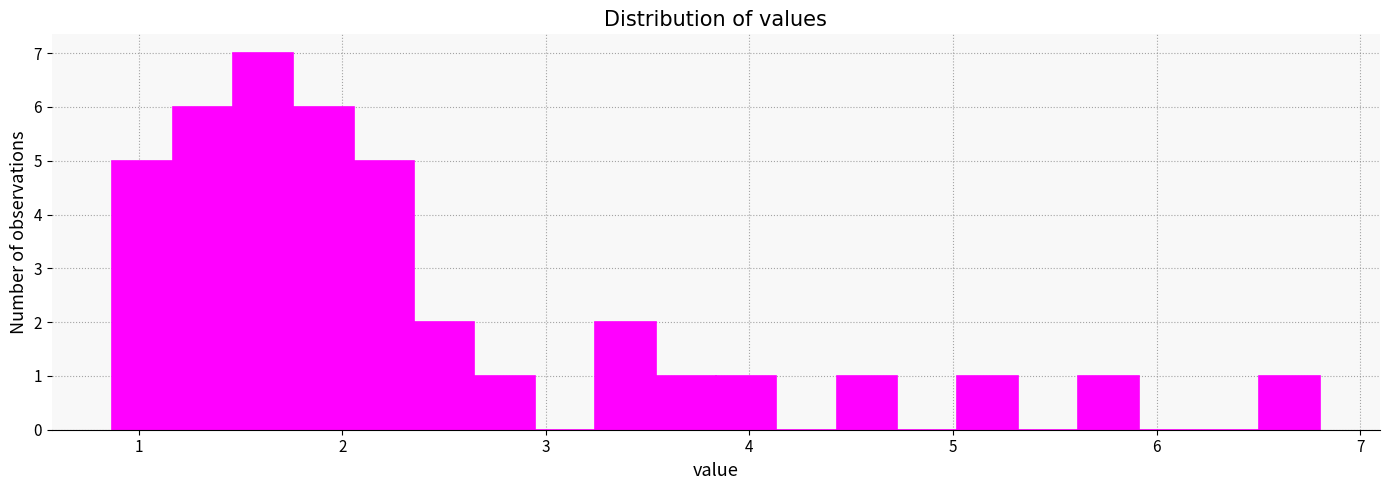

Read against the x-axis, roughly where is the centre of the tallest bar?

1.6